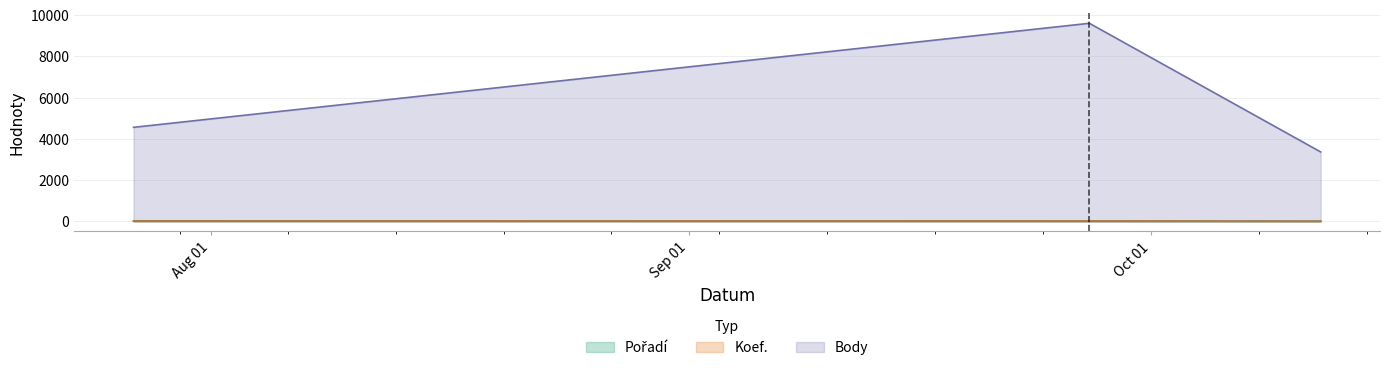

Rank the series by their maximum value, from lowest to highest.

Pořadí, Koef., Body